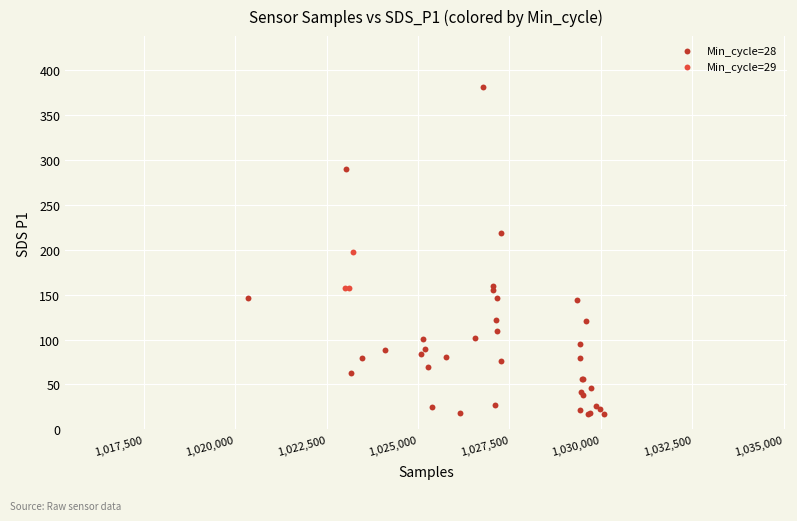

Which series contains the lowest Y value?

Min_cycle=28